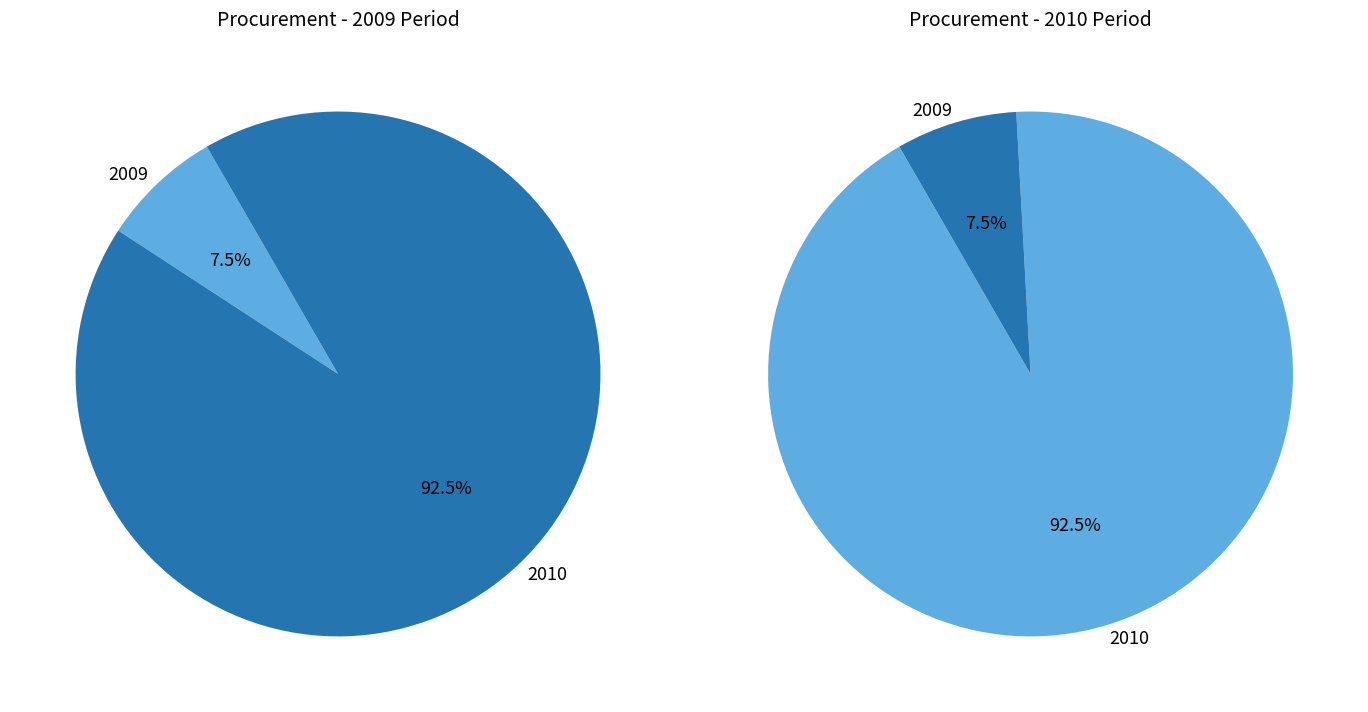

What is the change in value from 2009-01-01 to 2010-01-01?

+2736.0